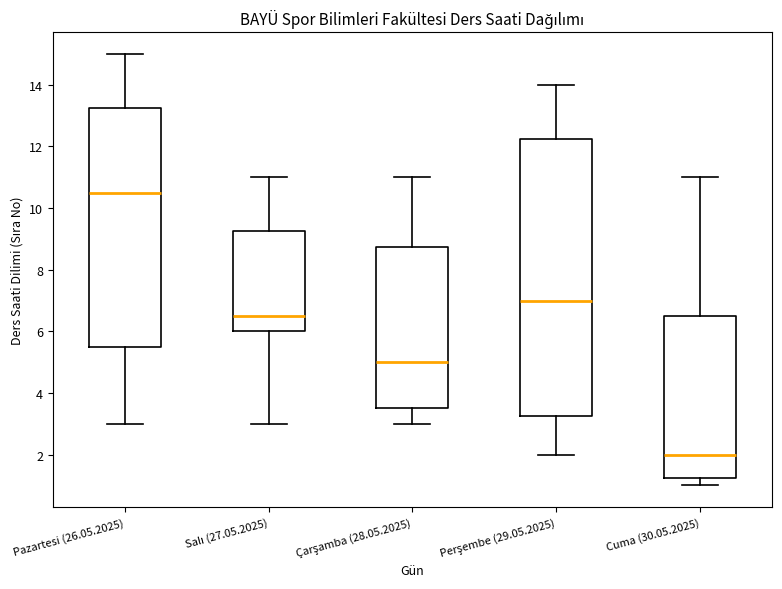

Where is the lower edge of the box for Pazartesi (26.05.2025) on the y-axis? The values are not printed on the chart, so give them approximately, as read against the axis.

5.6